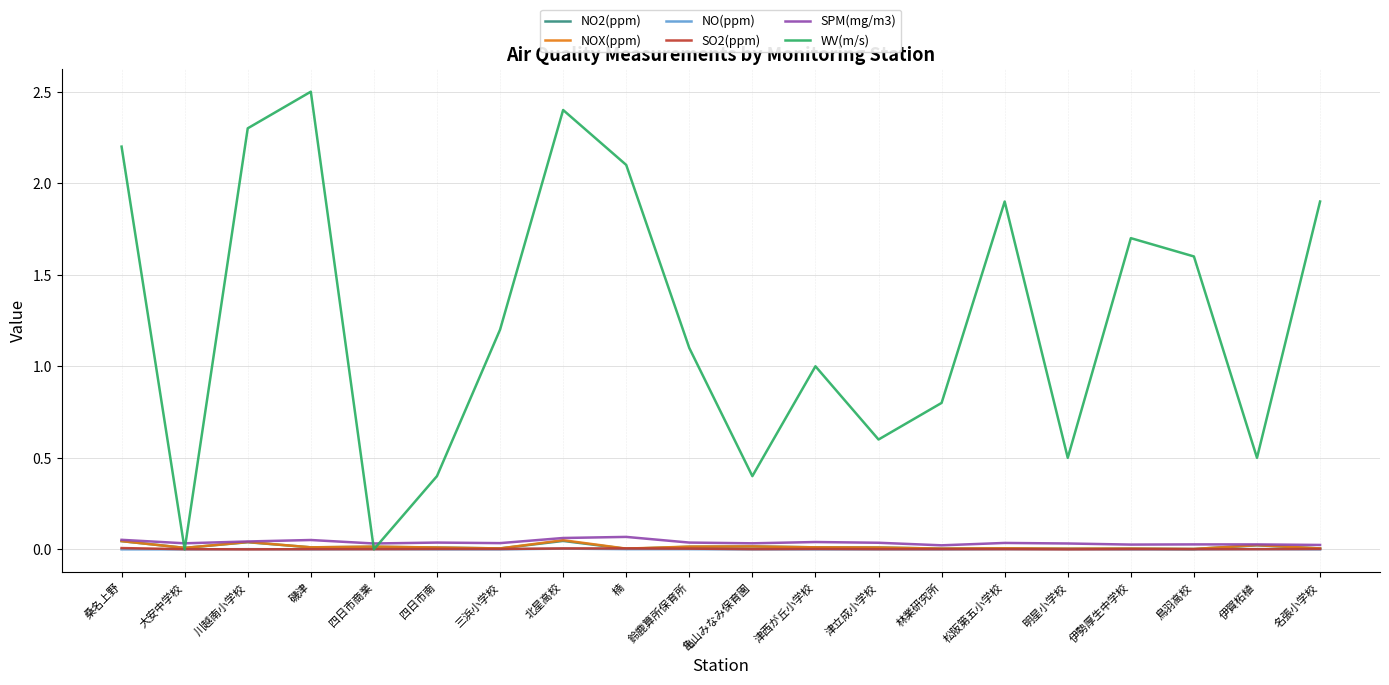

Which series has the largest range (max minus min)?

WV(m/s)